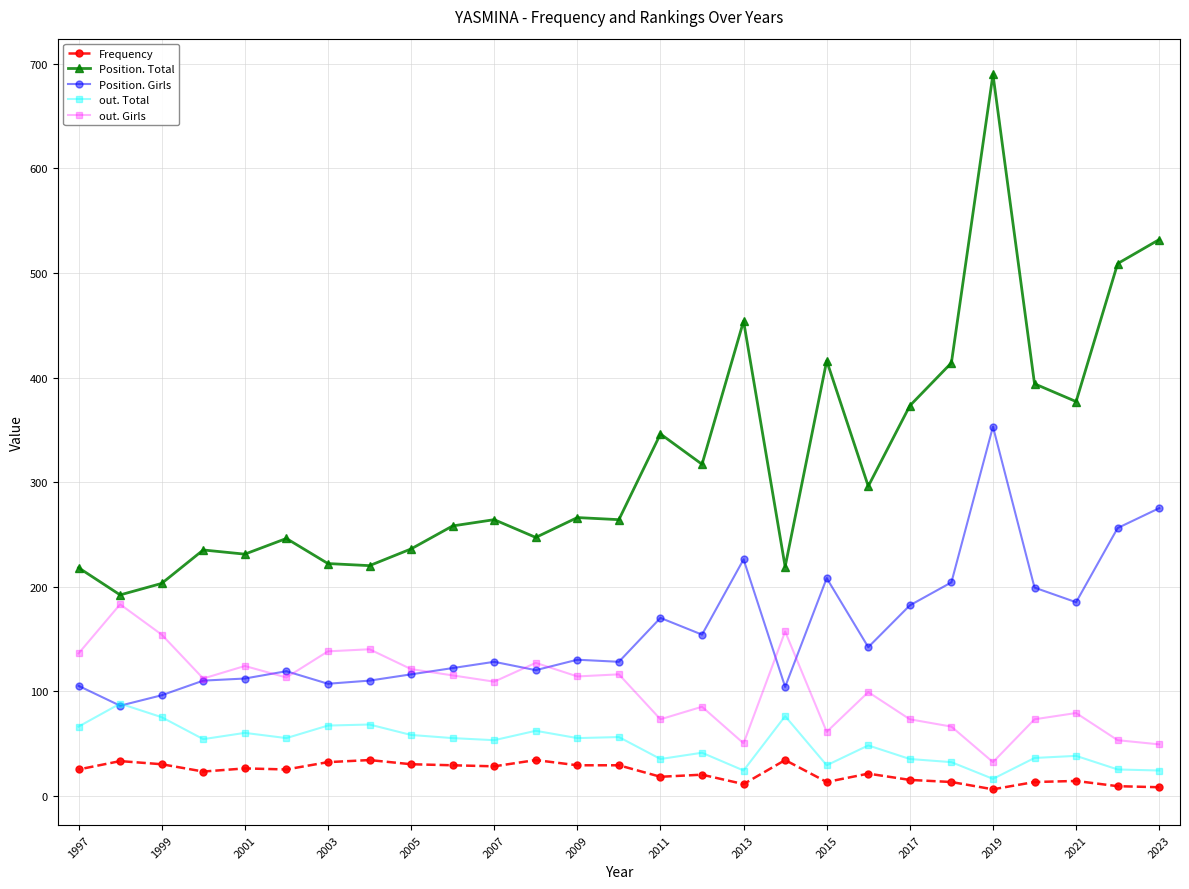

True or false: Position. Total has a value of 111 at 2009.

False